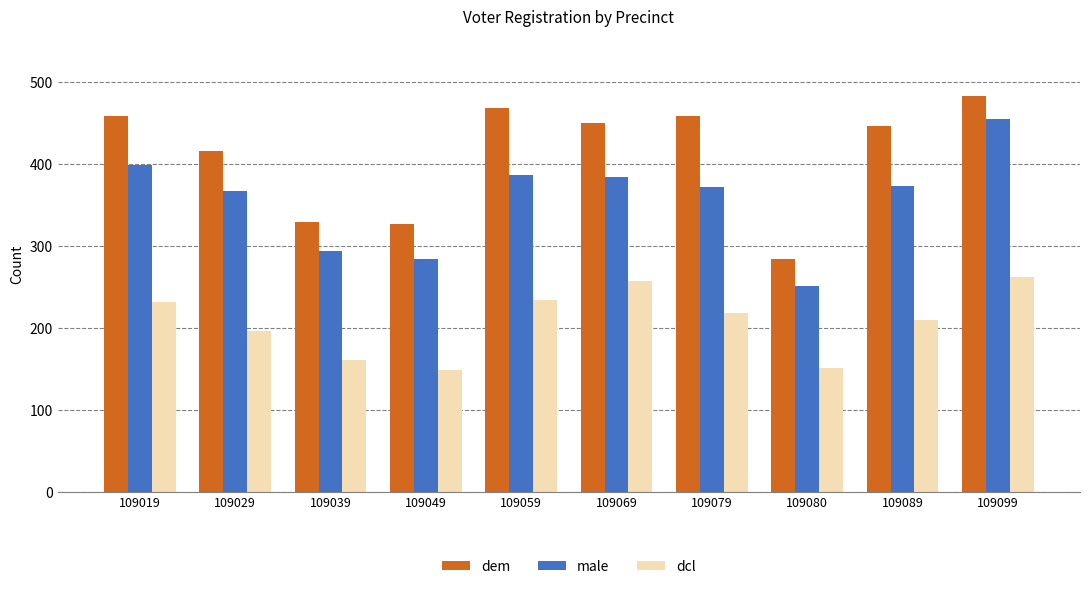

How many groups of bars are there?

10